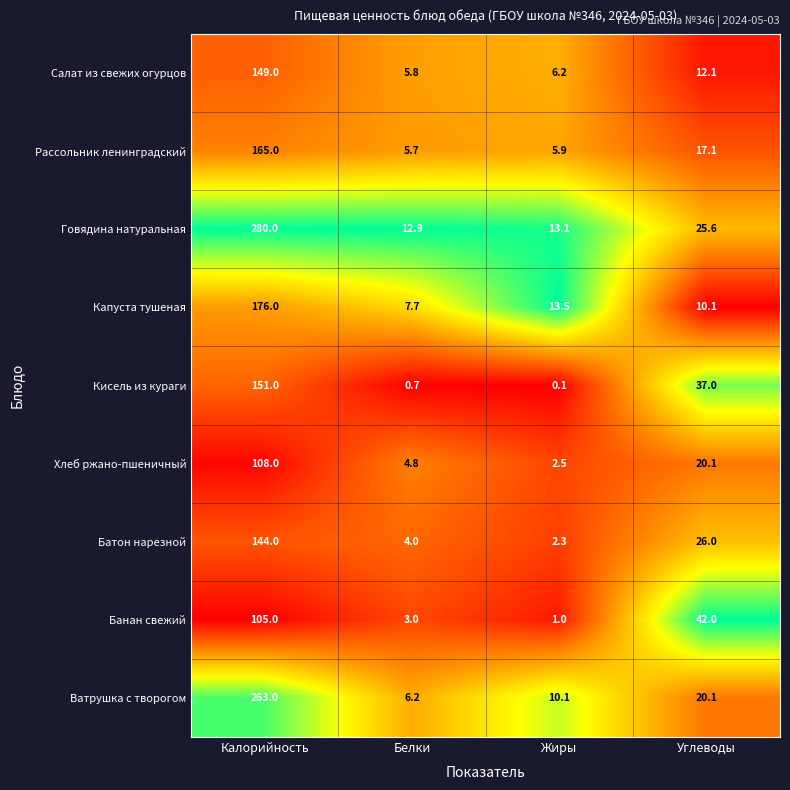

Read the Салат из свежих огурцов value at Углеводы.

12.1